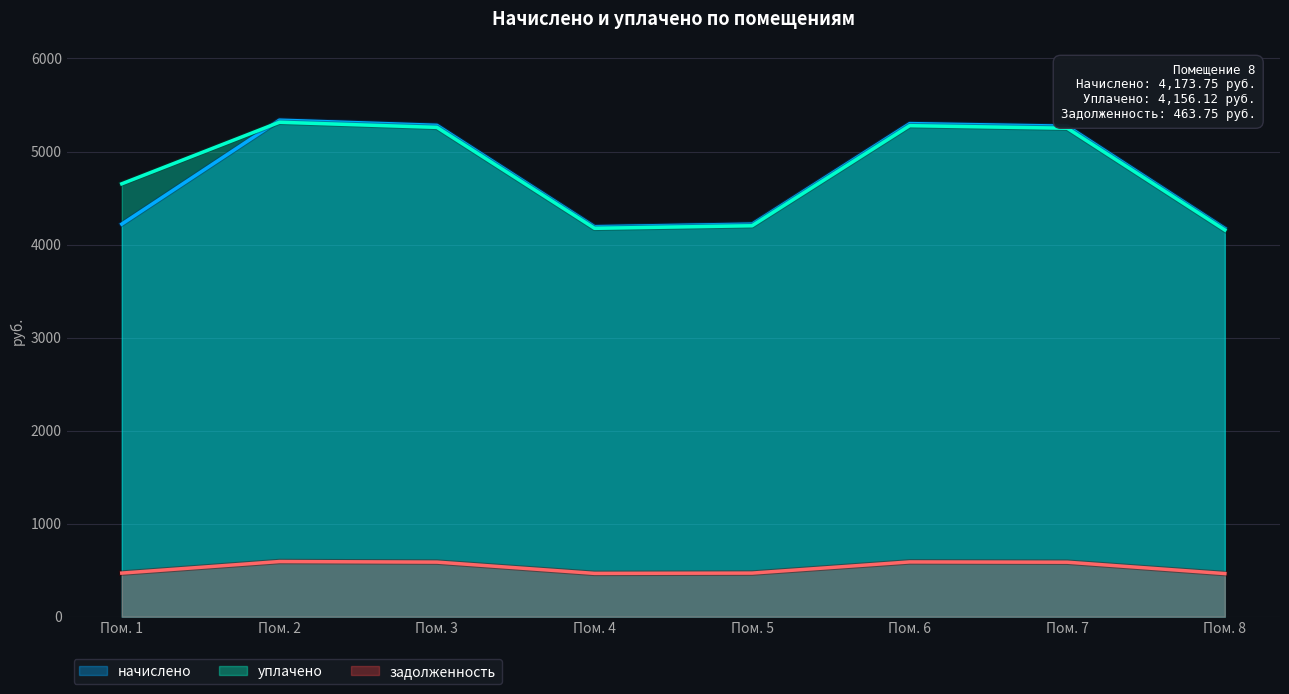

The value of начислено at Пом. 8 is 6775.8. True or false?

False